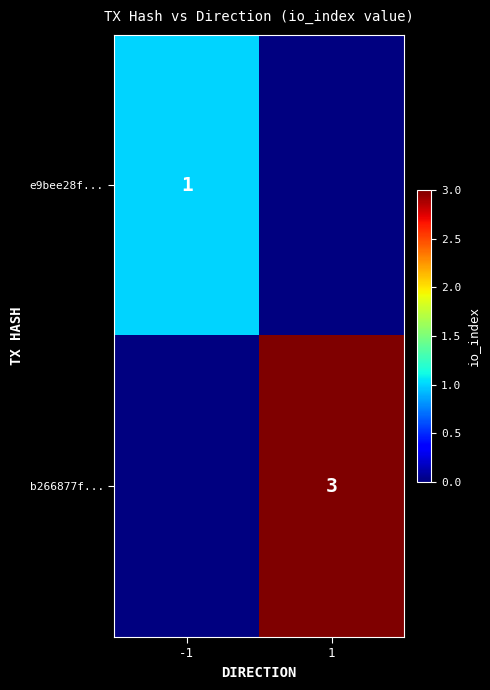

True or false: e9bee28f... has a value of 2 at -1.

False